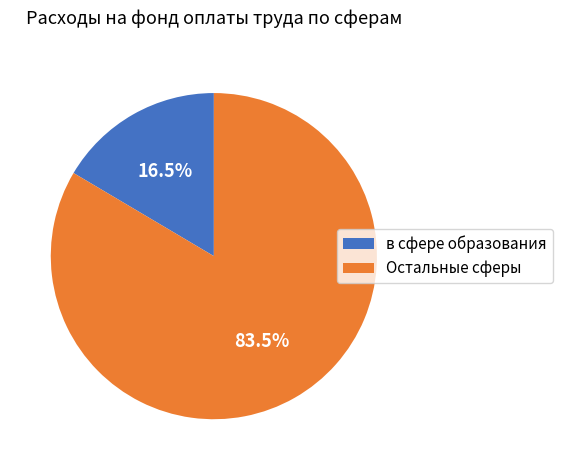

Which category has the smallest portion of the pie?

в сфере образования